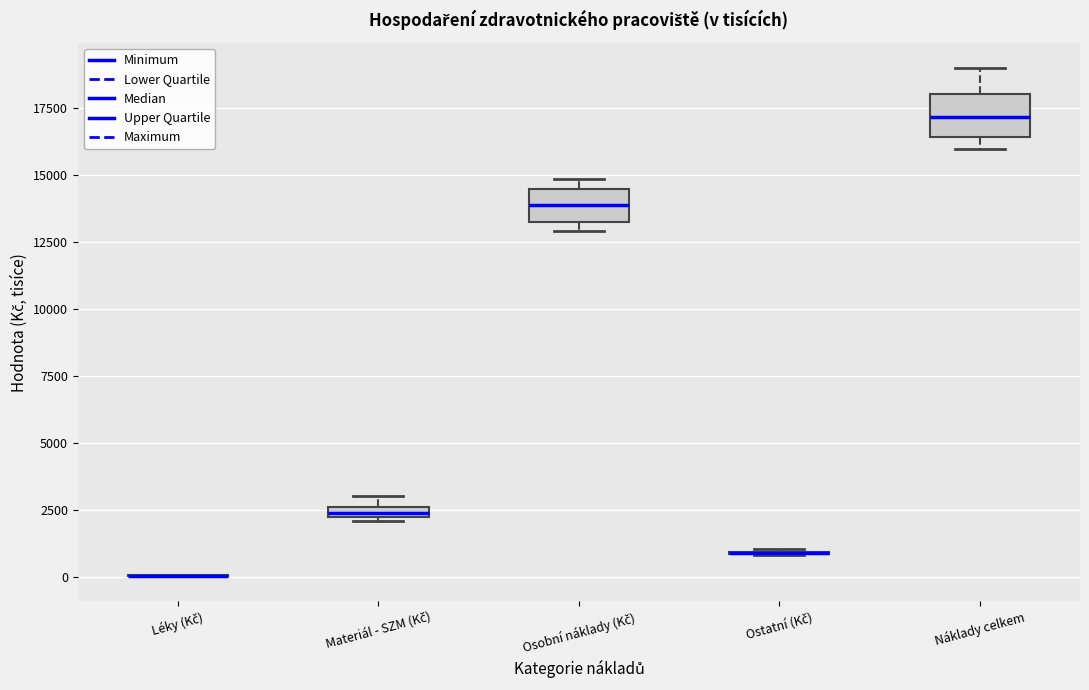

Where is the lower edge of the box for Materiál - SZM (Kč) on the y-axis? The values are not printed on the chart, so give them approximately, as read against the axis.

2000